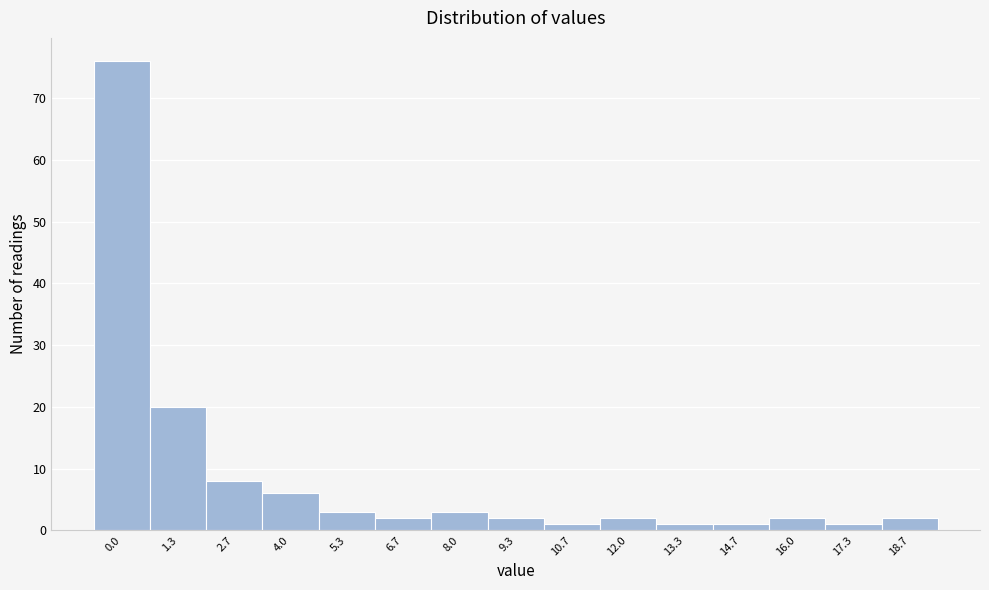

Reading left to right, list all the values displayed in this chart.

0.0=76	1.3=20	2.7=8	4.0=6	5.3=3	6.7=2	8.0=3	9.3=2	10.7=1	12.0=2	13.3=1	14.7=1	16.0=2	17.3=1	18.7=2